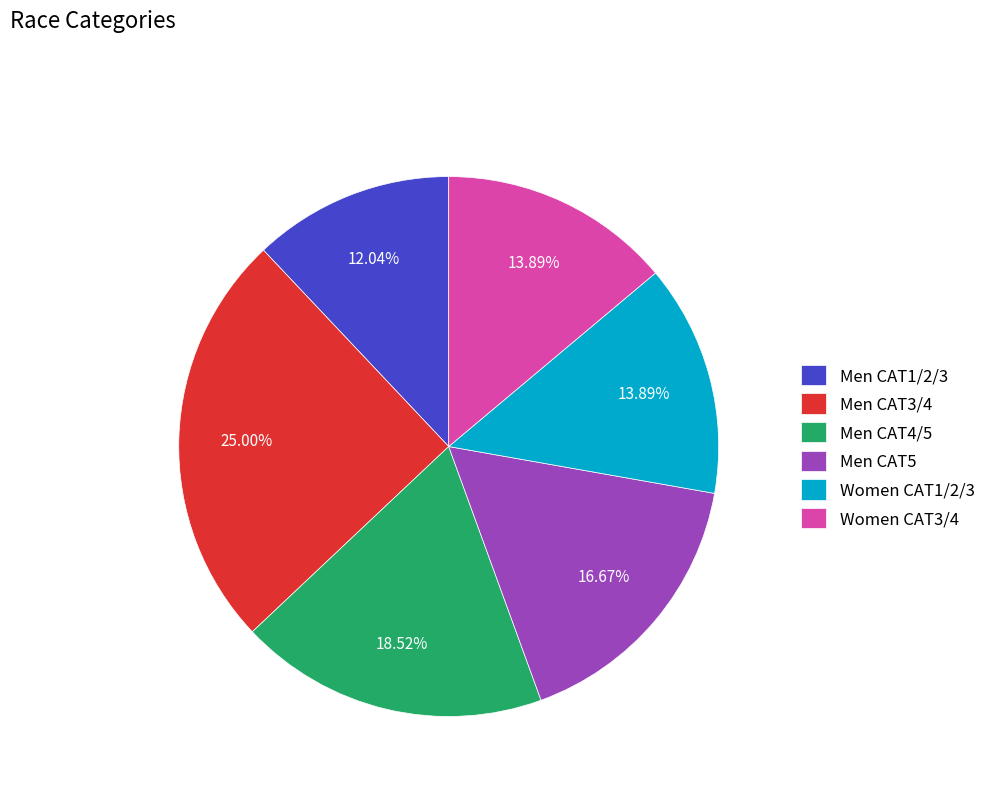

Does any single category account for the majority?

No